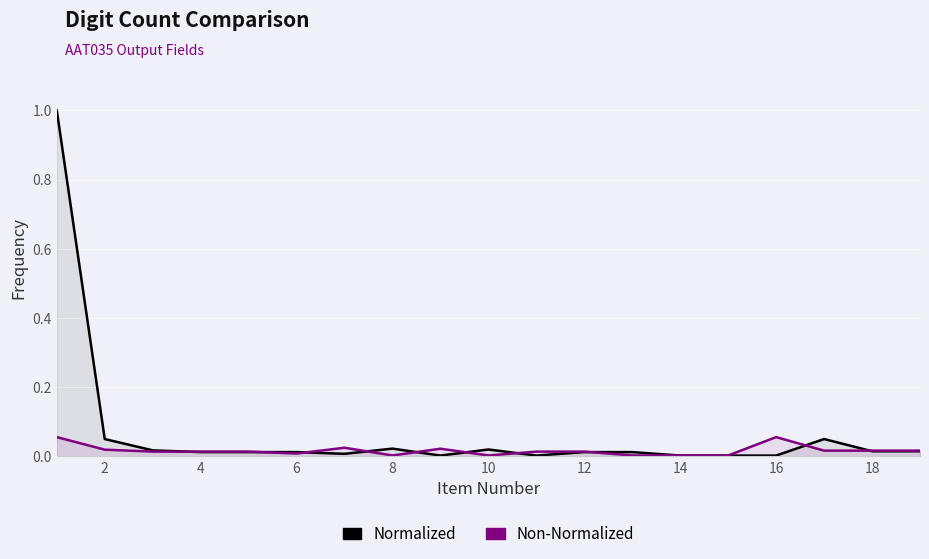

Reading left to right, transcribe all the data shown in this chart.

Normalized: 1.0	0.1	0.0	0.0	0.0	0.0	0.0	0.0	0.0	0.0	0.0	0.0	0.0	0.0	0.0	0.0	0.1	0.0	0.0
Non-Normalized: 0.1	0.0	0.0	0.0	0.0	0.0	0.0	0.0	0.0	0.0	0.0	0.0	0.0	0.0	0.0	0.1	0.0	0.0	0.0